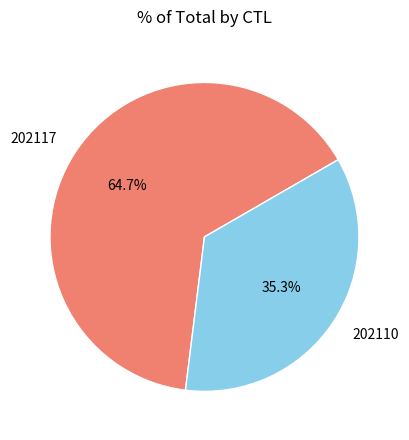

To the nearest percent, what is the difference between the 202117 and 202110 slice percentages?

29%